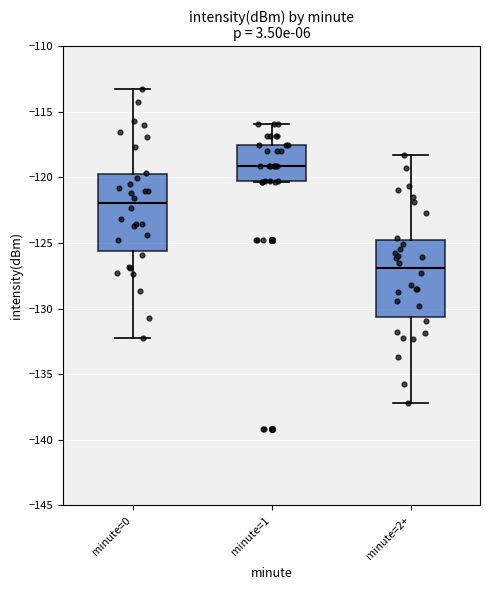

Reading left to right, transcribe this box plot: for each box, give where its median line is, the range the box spans, and where its two whiskers end, as read against the y-axis. The values are not printed on the chart, so give them approximately, as read against the axis.

minute=0: median -122.0, box -125.5 to -119.5, whiskers -132.0 to -113.5
minute=1: median -119.0, box -120.5 to -117.5, whiskers -120.5 to -116.0
minute=2+: median -127.0, box -130.5 to -124.5, whiskers -137.0 to -118.5